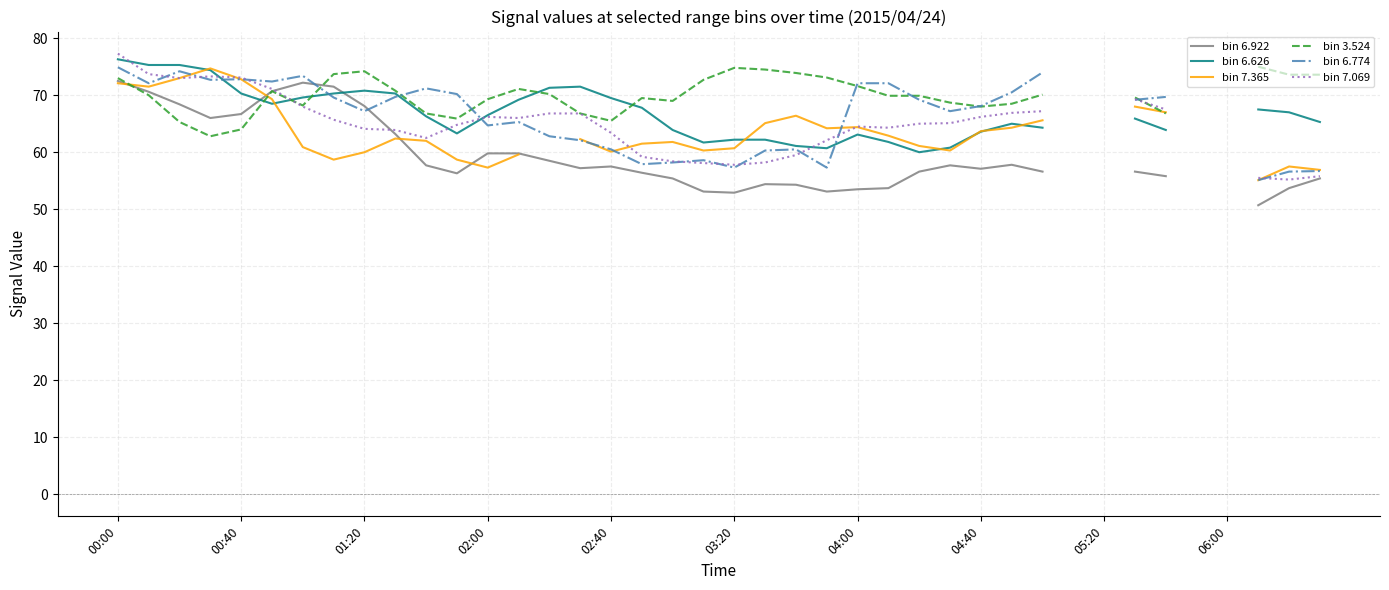

How many values in bin 7.069 are above zero?

36